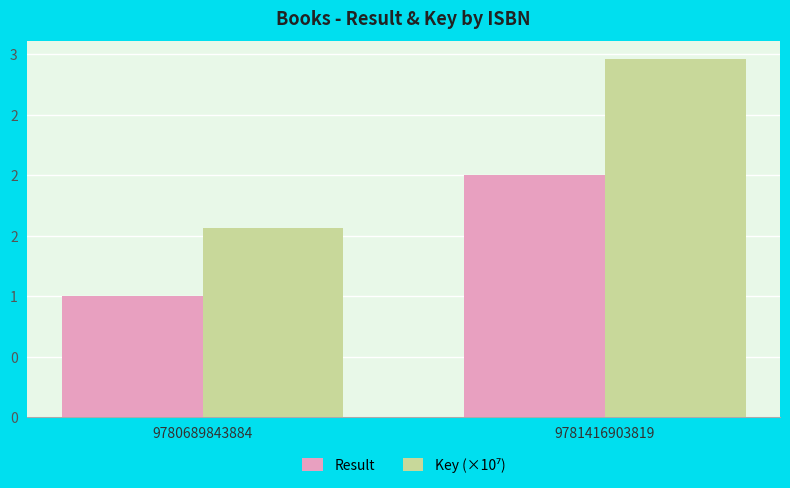

Are the bars grouped side by side (vs. stacked)?

Yes